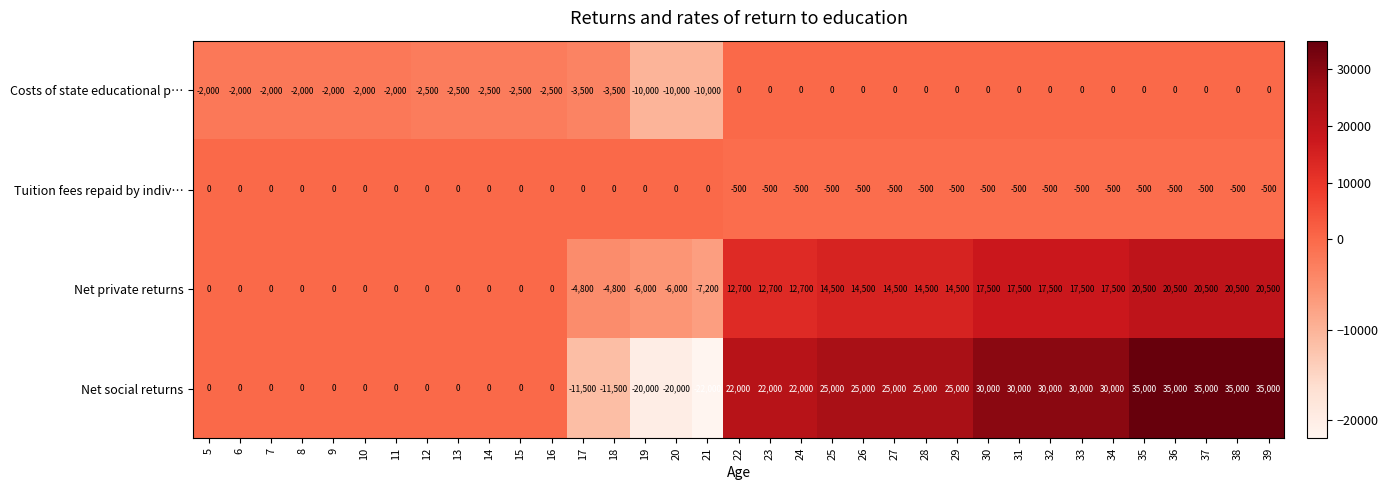

What is the sum of the Net social returns values at 16 and 34?

30000